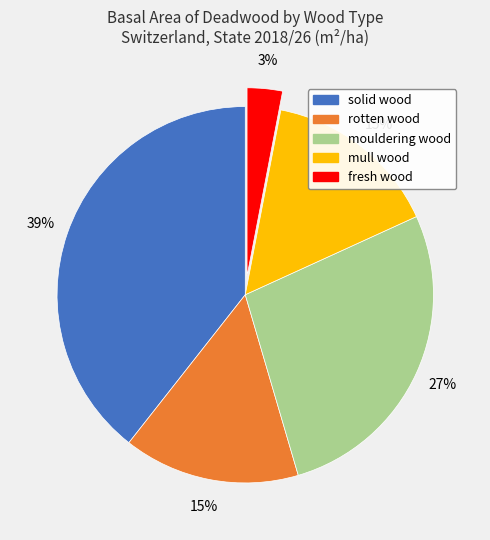

Is it true that mouldering wood is 27% of the pie?

True